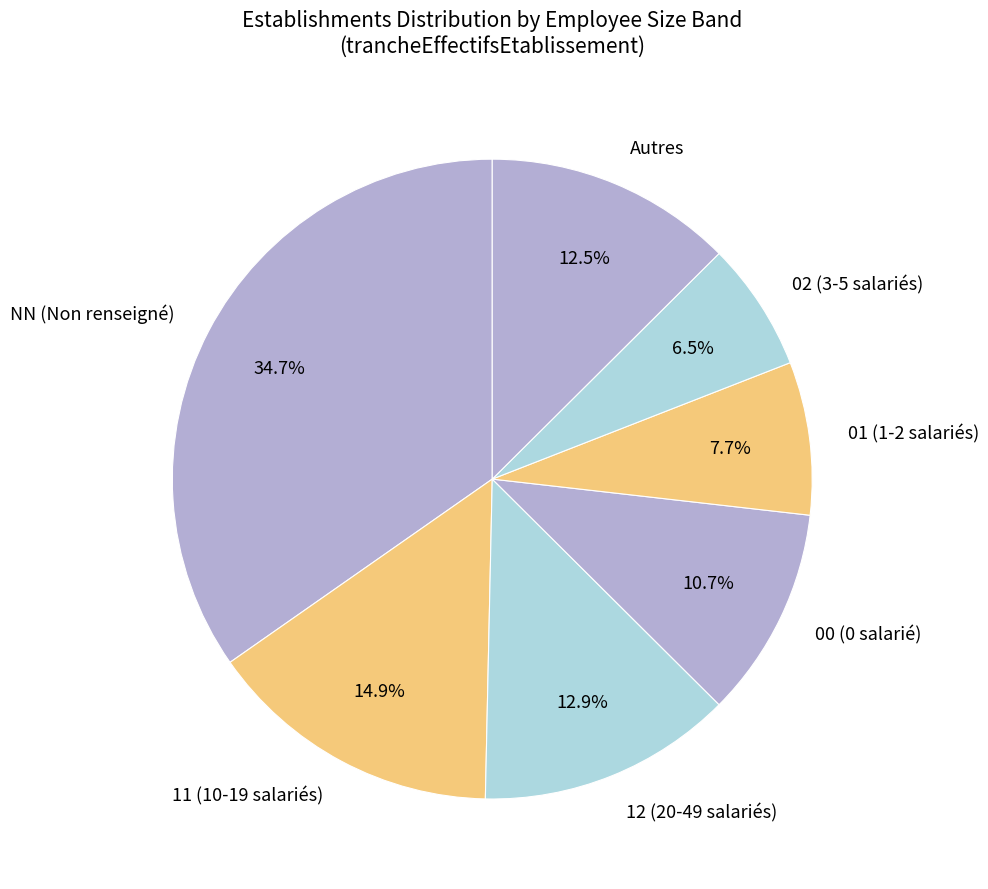

What percentage is NOT represented by 02 (3-5 salariés)?

93.5%